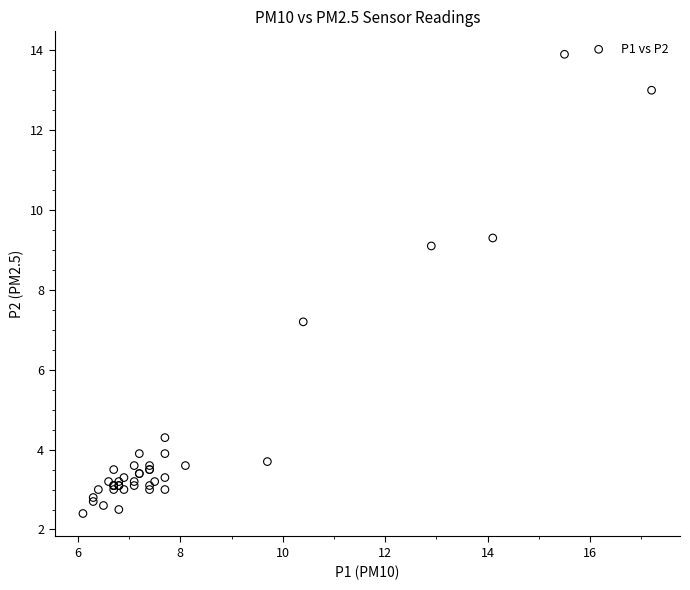

What Y value in the scatter plot is closest to 8?

7.2